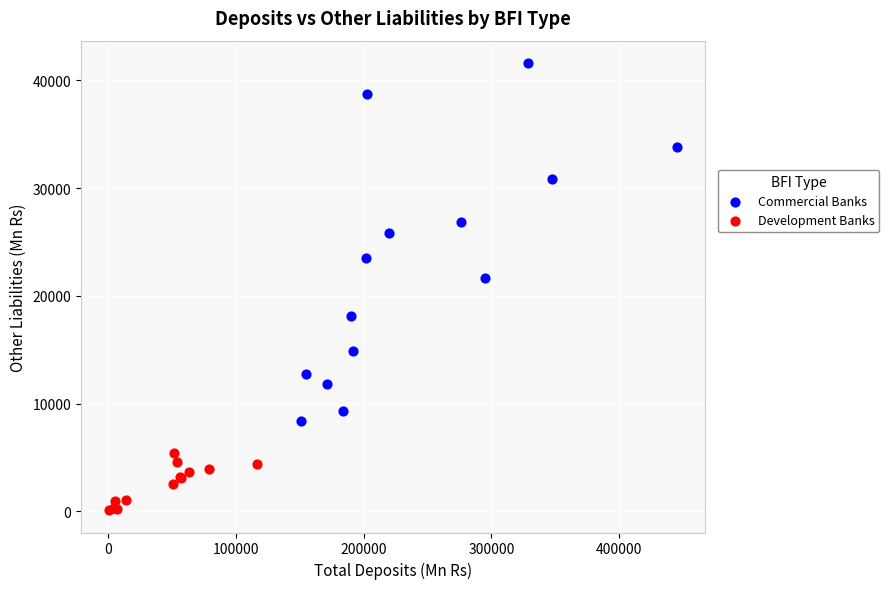

Which series contains the lowest Y value?

Development Banks